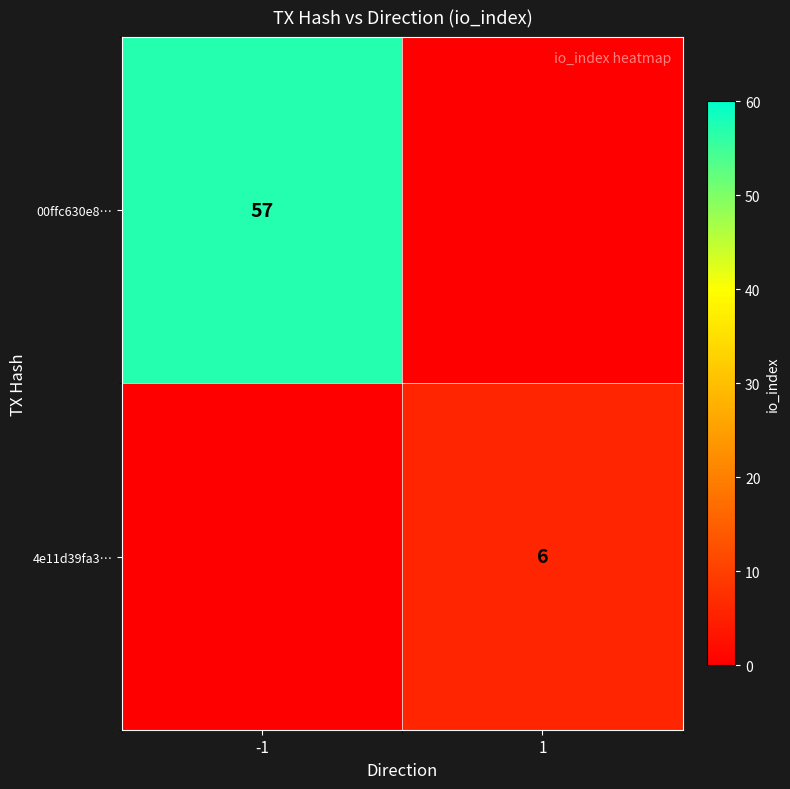

Which has a higher value, 1 or -1?

-1